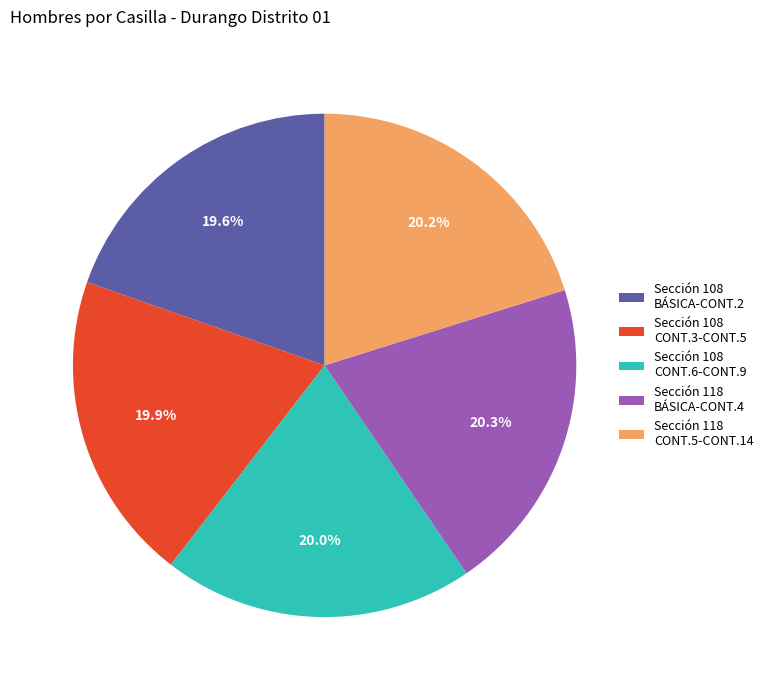

Combined, what portion of the pie is Sección 108 CONT.3-CONT.5 and Sección 118 CONT.5-CONT.14?

40.1%